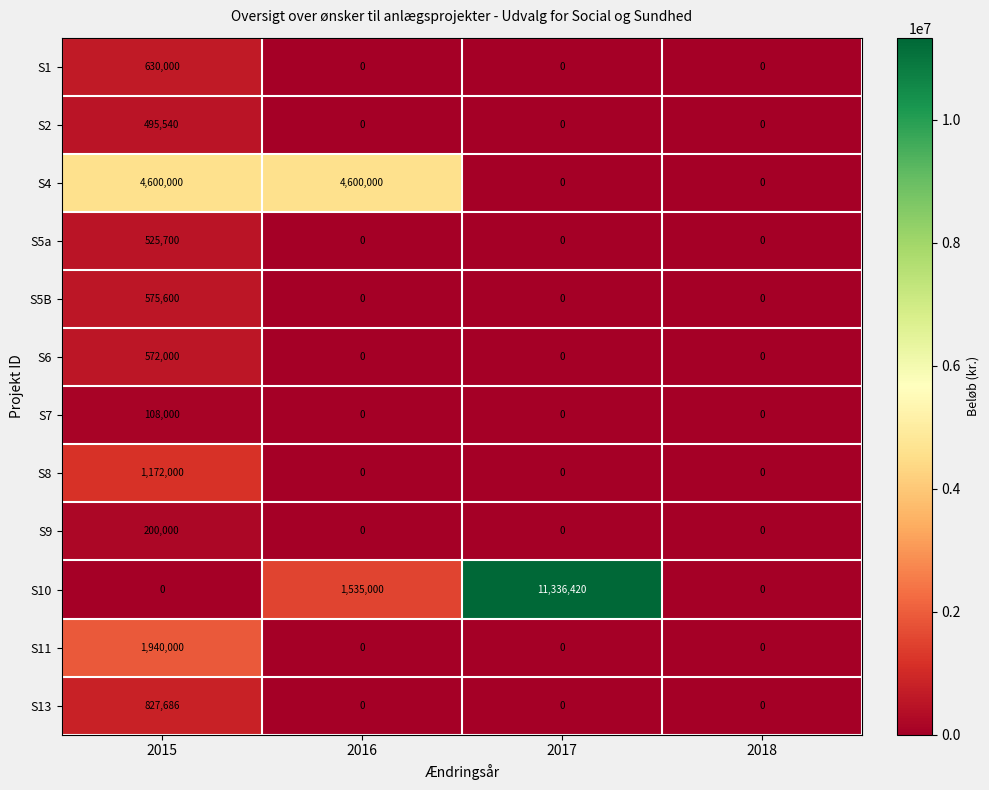

The value of S1 at 2016 is 347746. True or false?

False